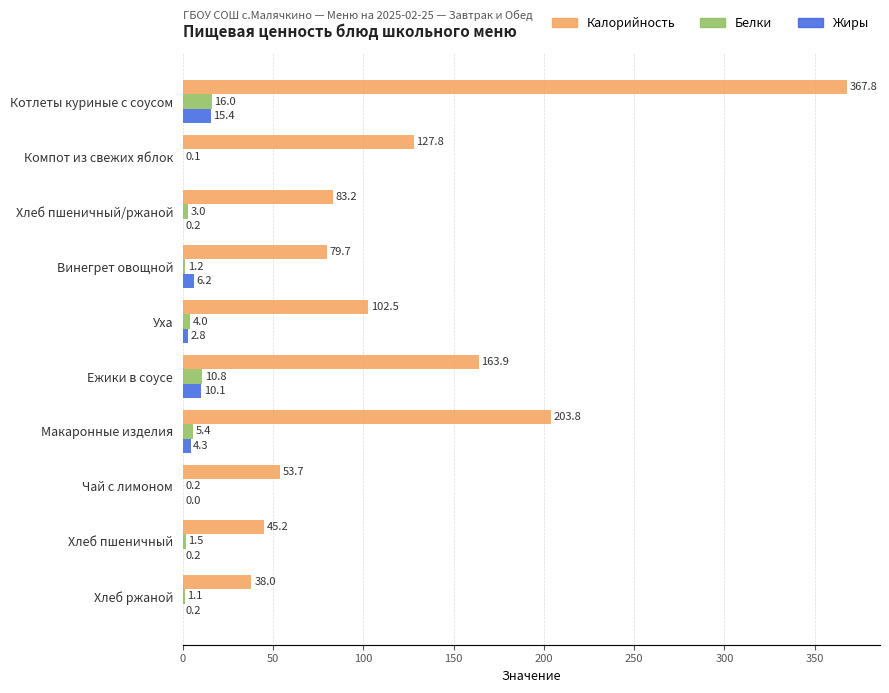

Where is Калорийность nearest to the value 202?

Макаронные изделия